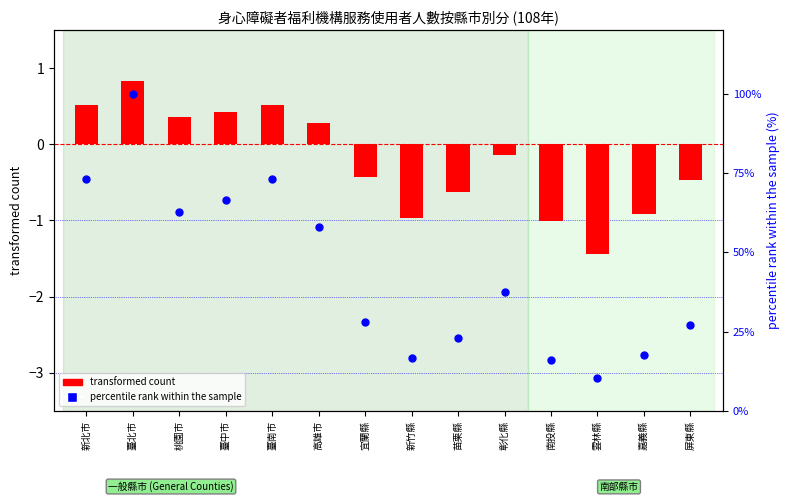

Is the value of percentile rank within the sample at 嘉義縣 greater than the value of transformed count at 宜蘭縣?

Yes